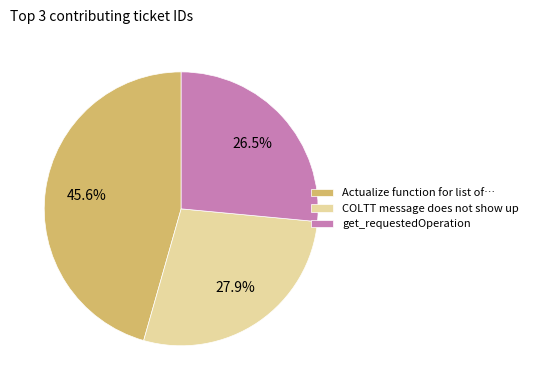

Is there a majority slice in this chart?

No